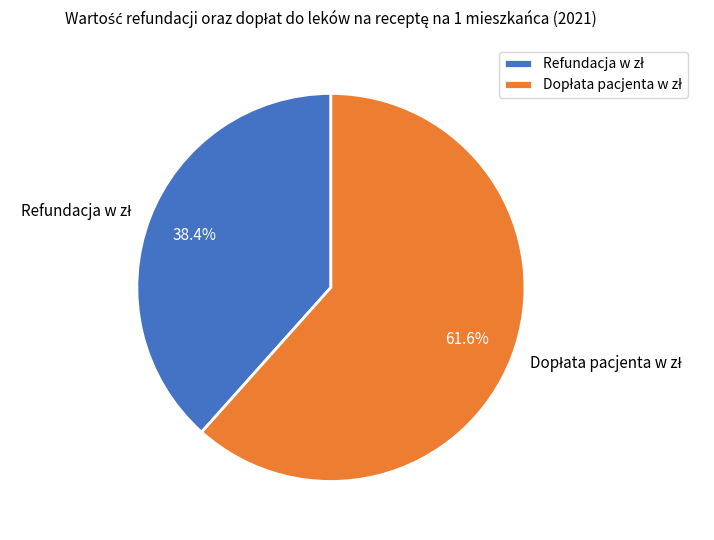

Is there any slice that represents more than half of the pie?

Yes